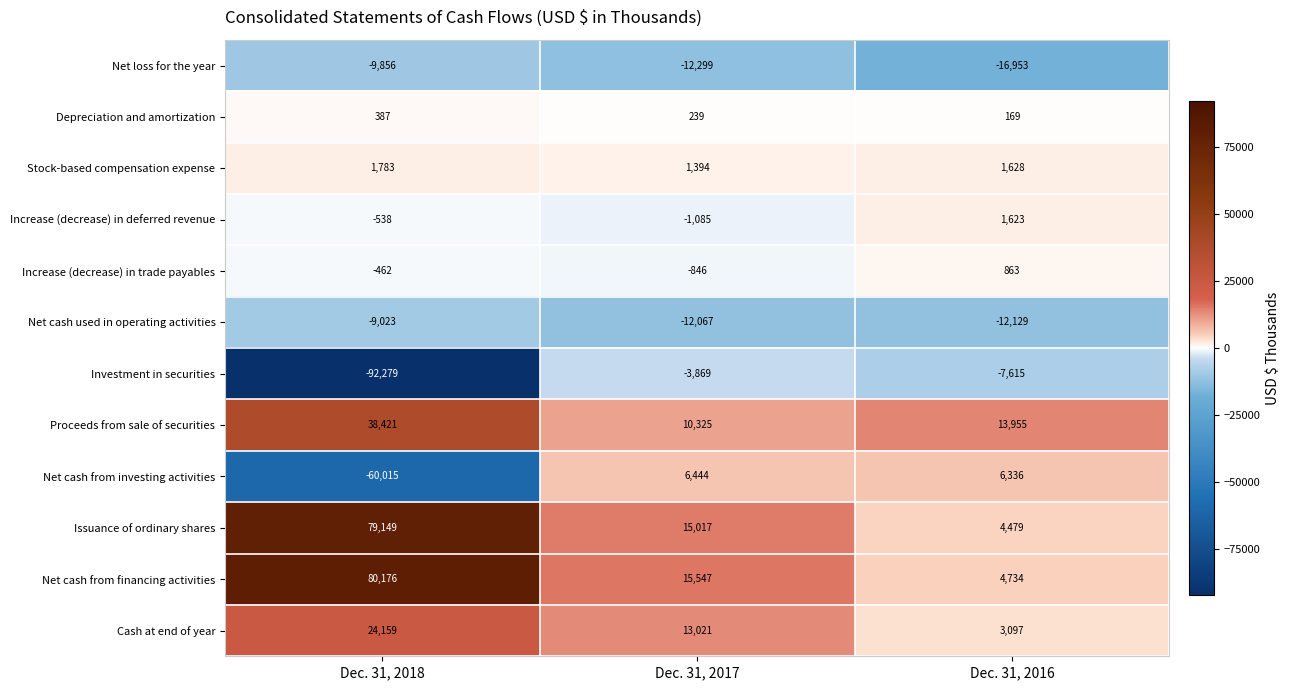

Is it true that Increase (decrease) in deferred revenue equals -538 at Dec. 31, 2018?

True